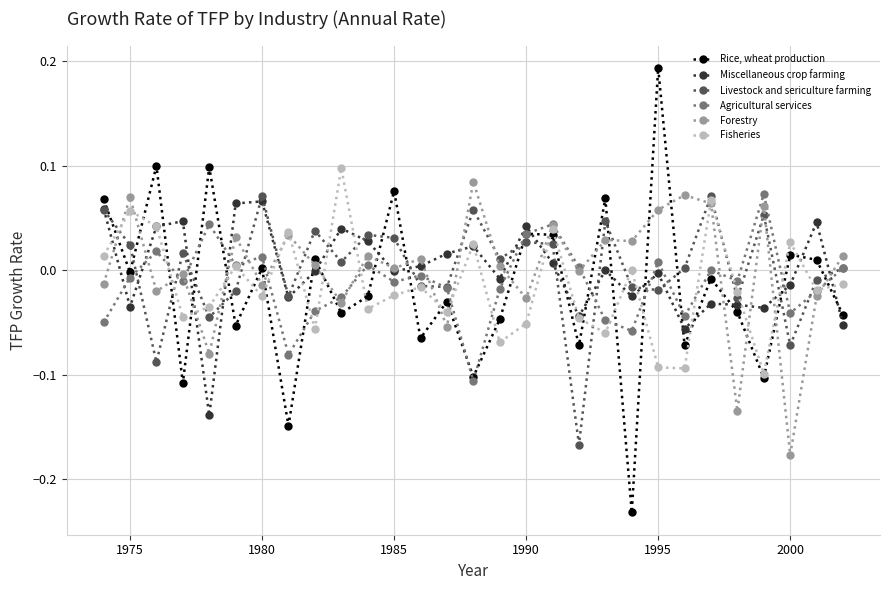

How many positive values does the Rice, wheat production series have?

12